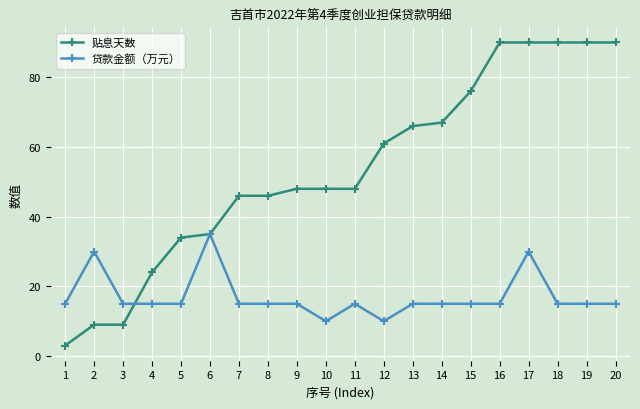

Is the value of 贷款金额（万元） at 14 greater than the value of 贴息天数 at 16?

No